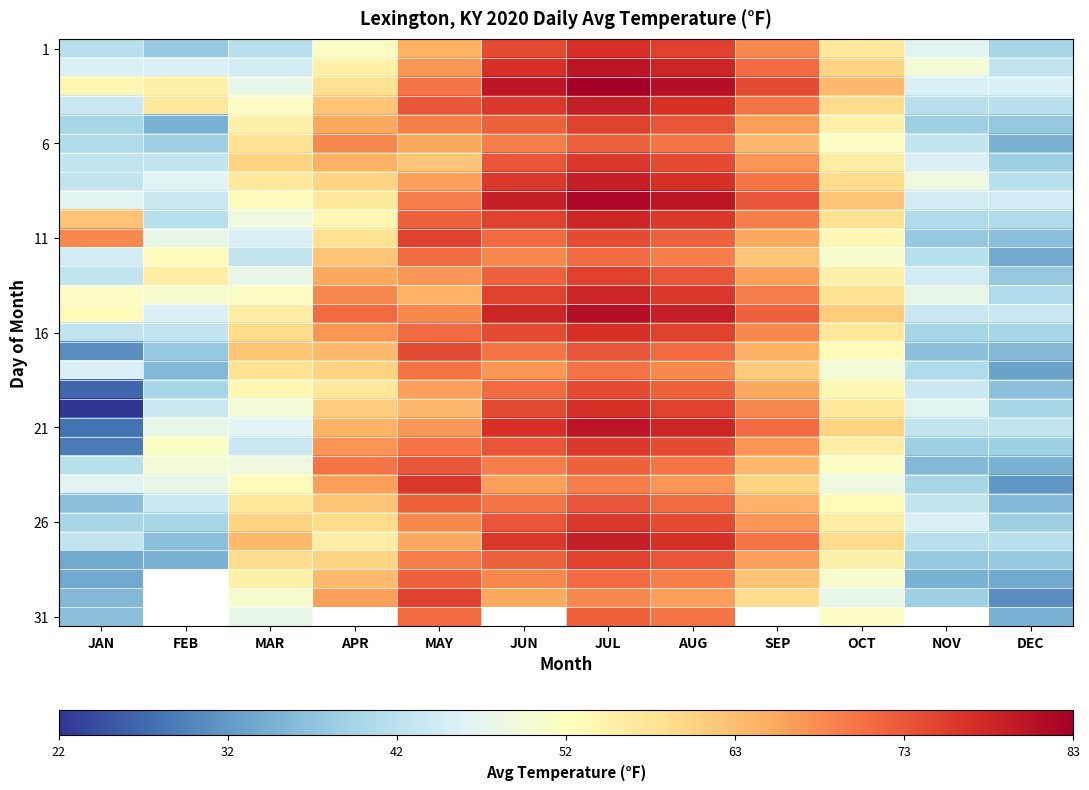

What is the maximum value shown in the chart?

83.0